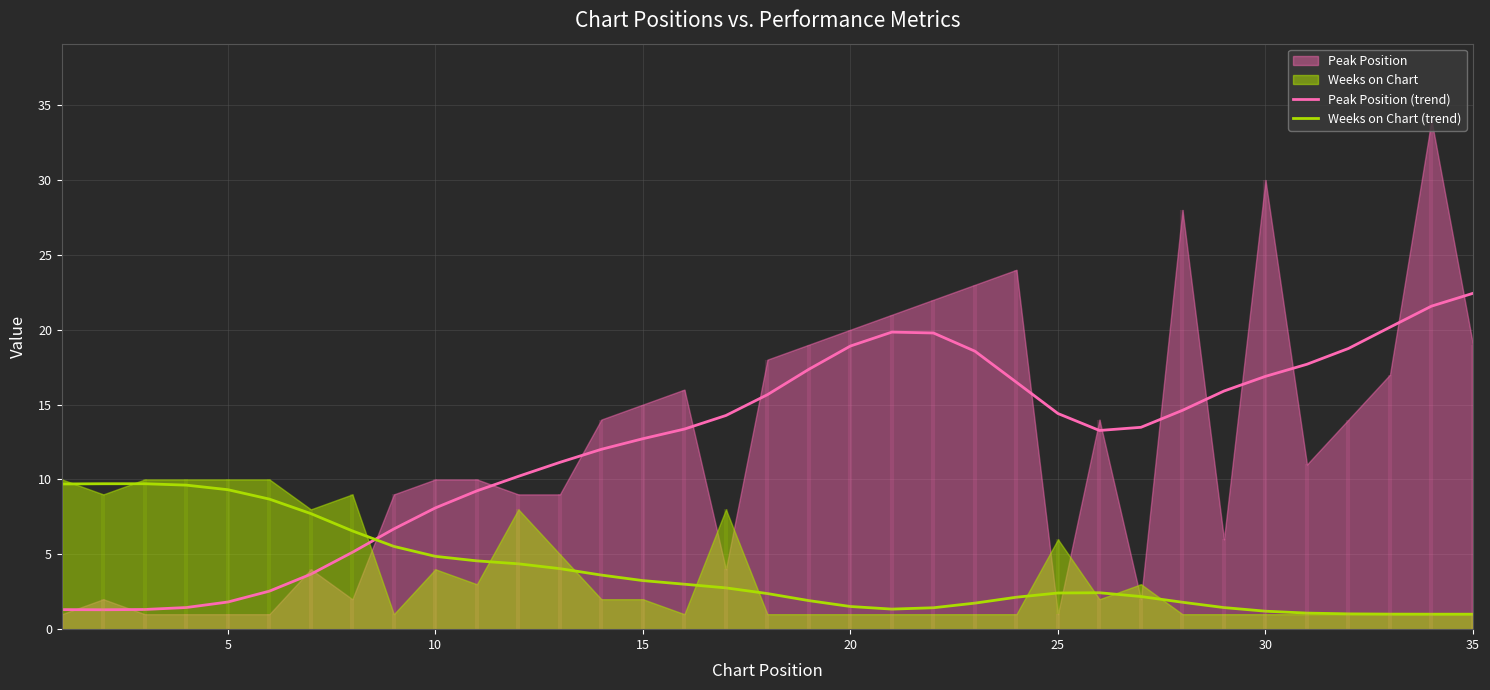

What is the lowest value of the Weeks on Chart (trend) series?

1.0